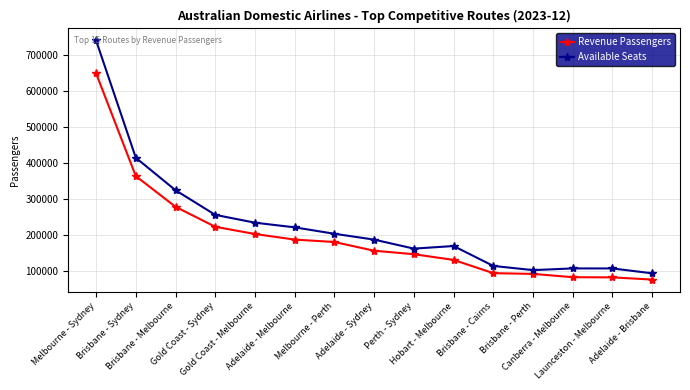

At which category is the sum across all series the highest?

Melbourne - Sydney